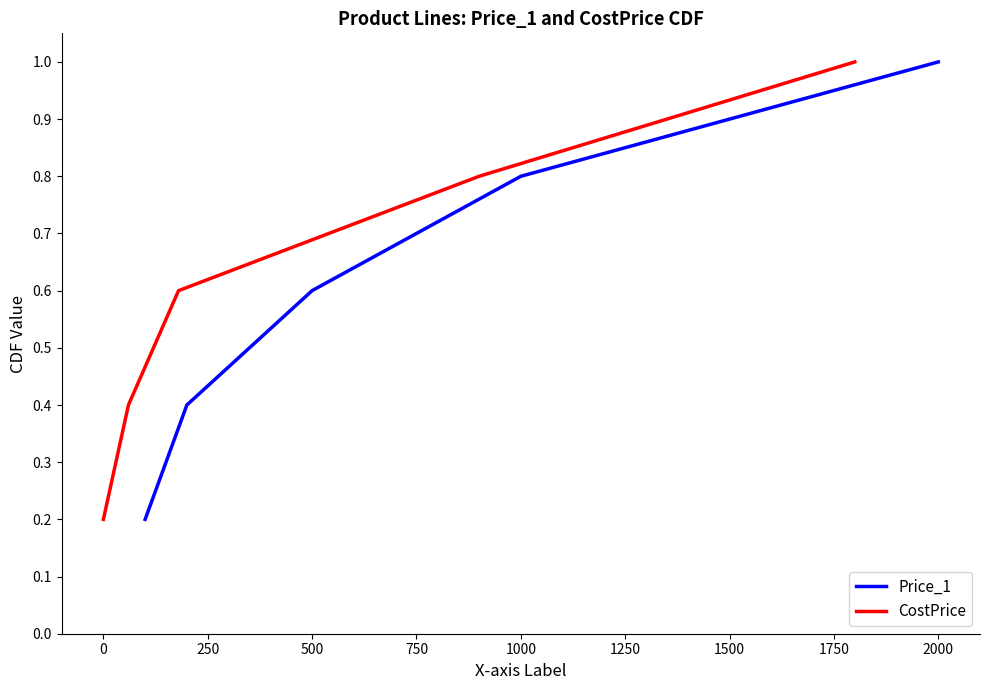

True or false: Price_1 has a value of 0.6 at 500.

True